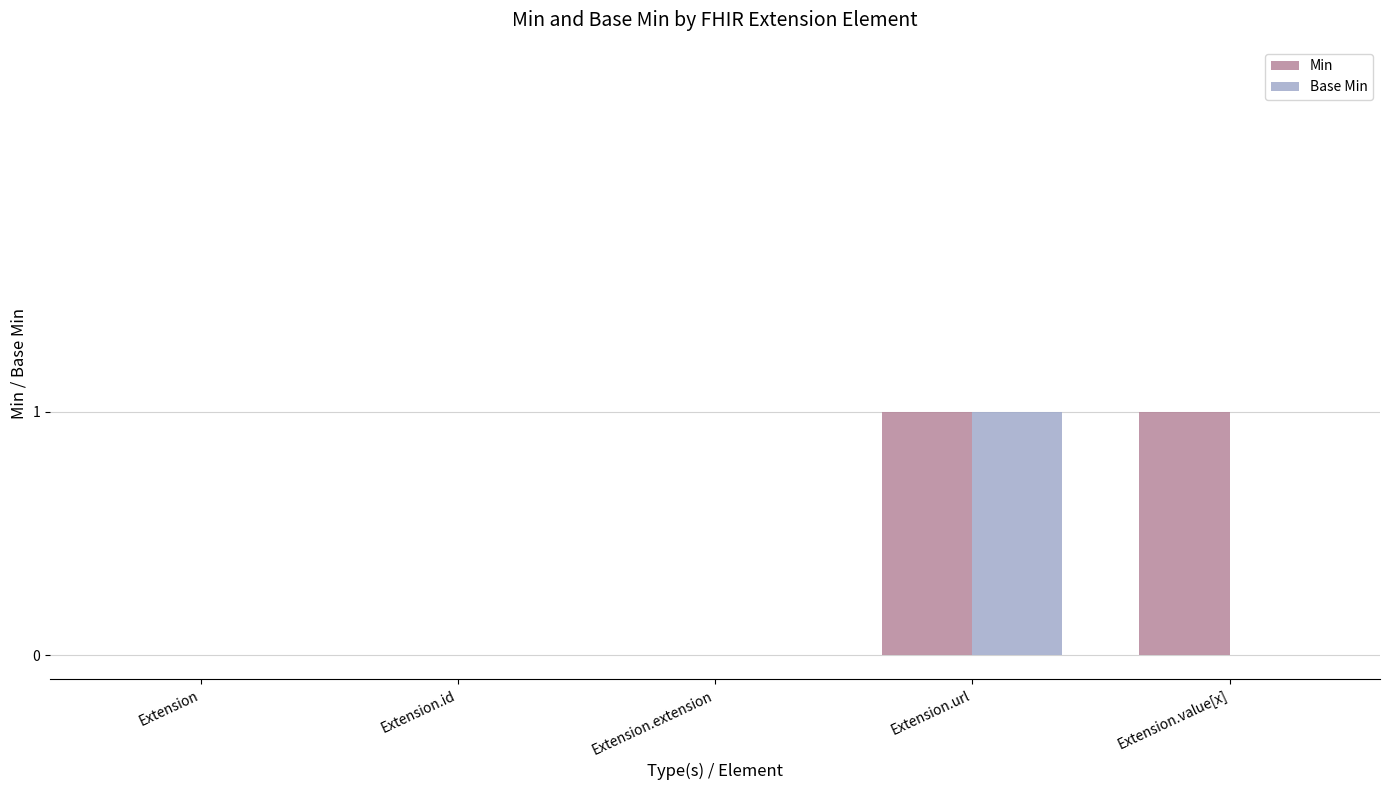

Which series has the largest total across all categories?

Min